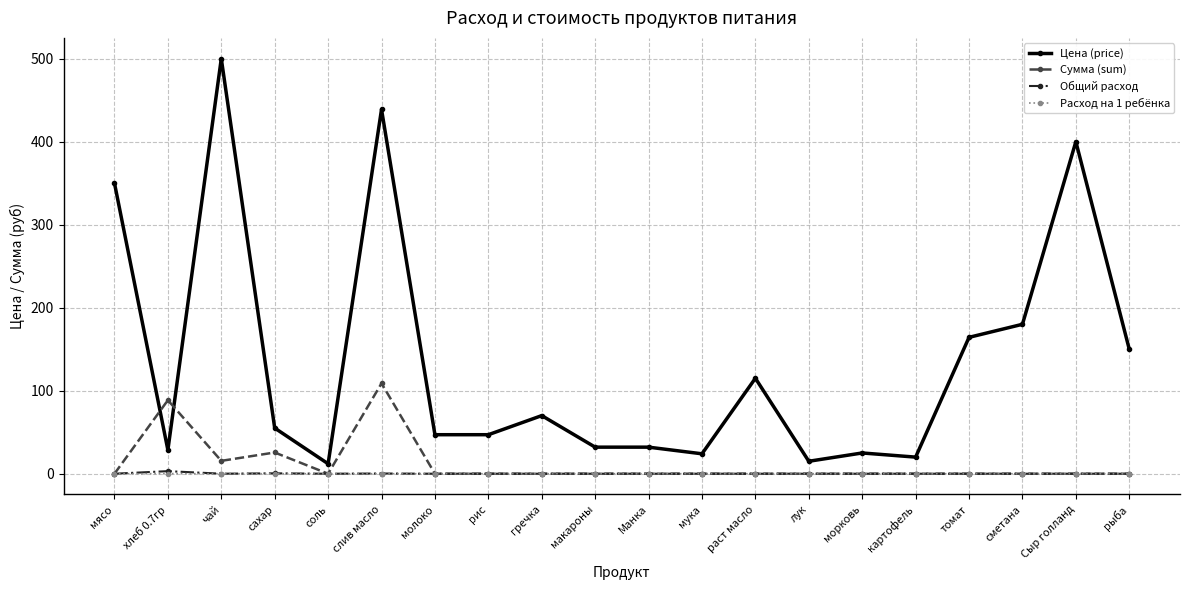

Which series has the largest range (max minus min)?

Цена (price)